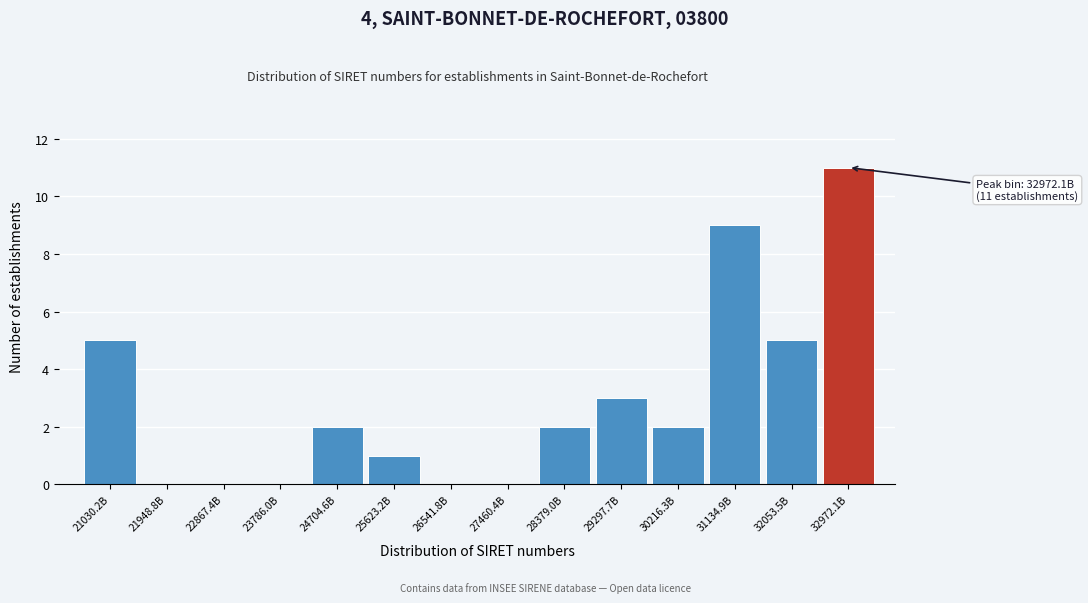

Reading right to left, extract all data points from this chart.

32972.1B=11	32053.5B=5	31134.9B=9	30216.3B=2	29297.7B=3	28379.0B=2	27460.4B=0	26541.8B=0	25623.2B=1	24704.6B=2	23786.0B=0	22867.4B=0	21948.8B=0	21030.2B=5